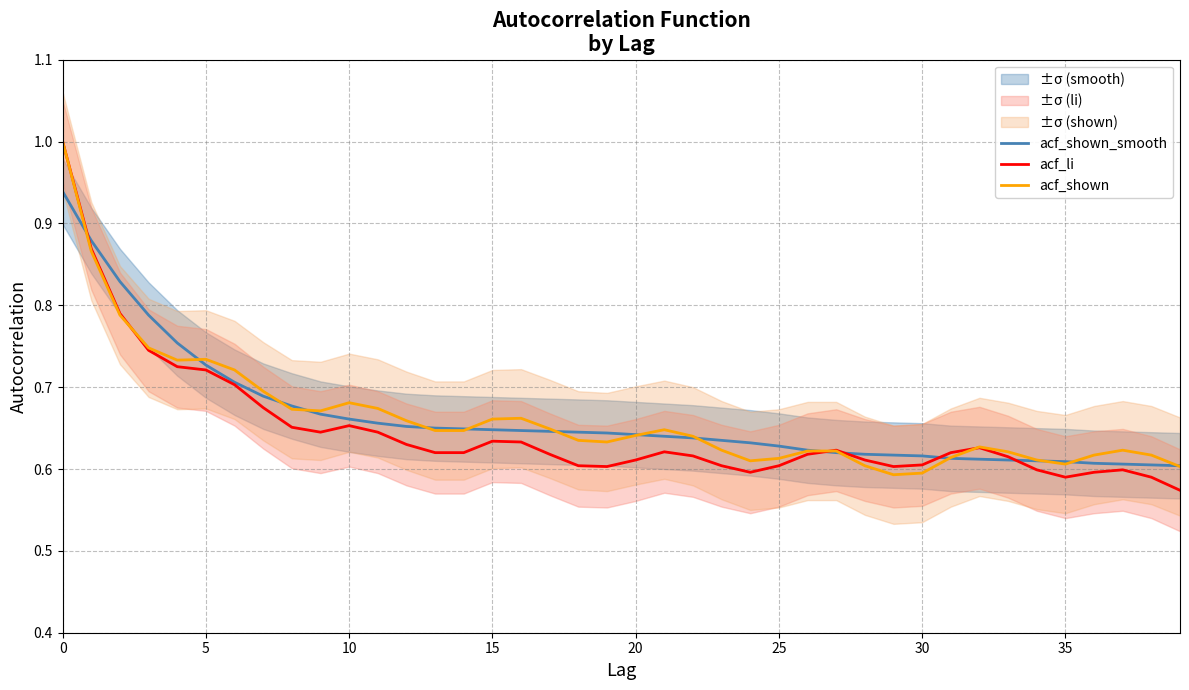

Is it true that acf_shown equals 0.6 at 30?

True